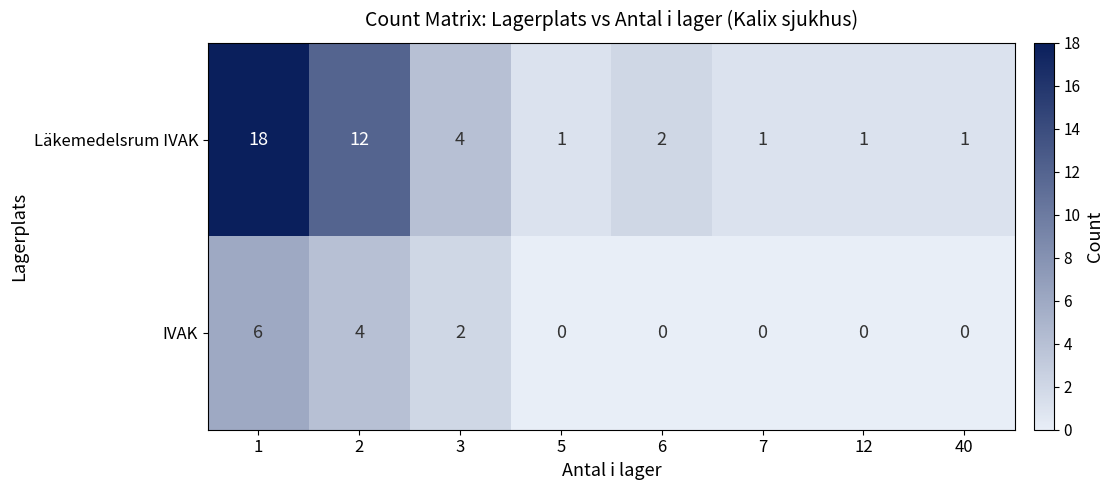

At 40, list the series in order from largest to smallest.

Läkemedelsrum IVAK, IVAK